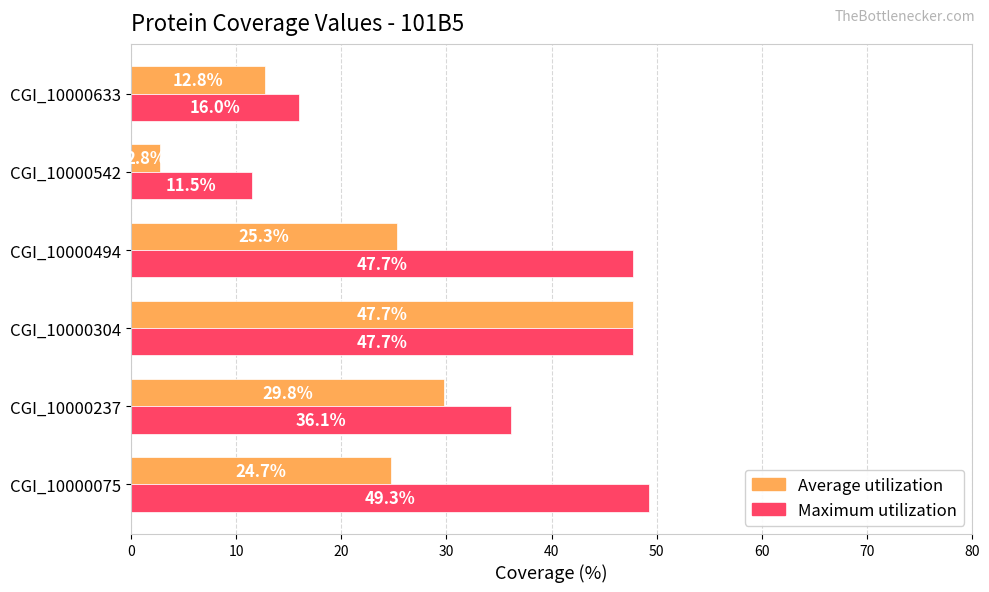

Which series has the largest total across all categories?

Maximum utilization